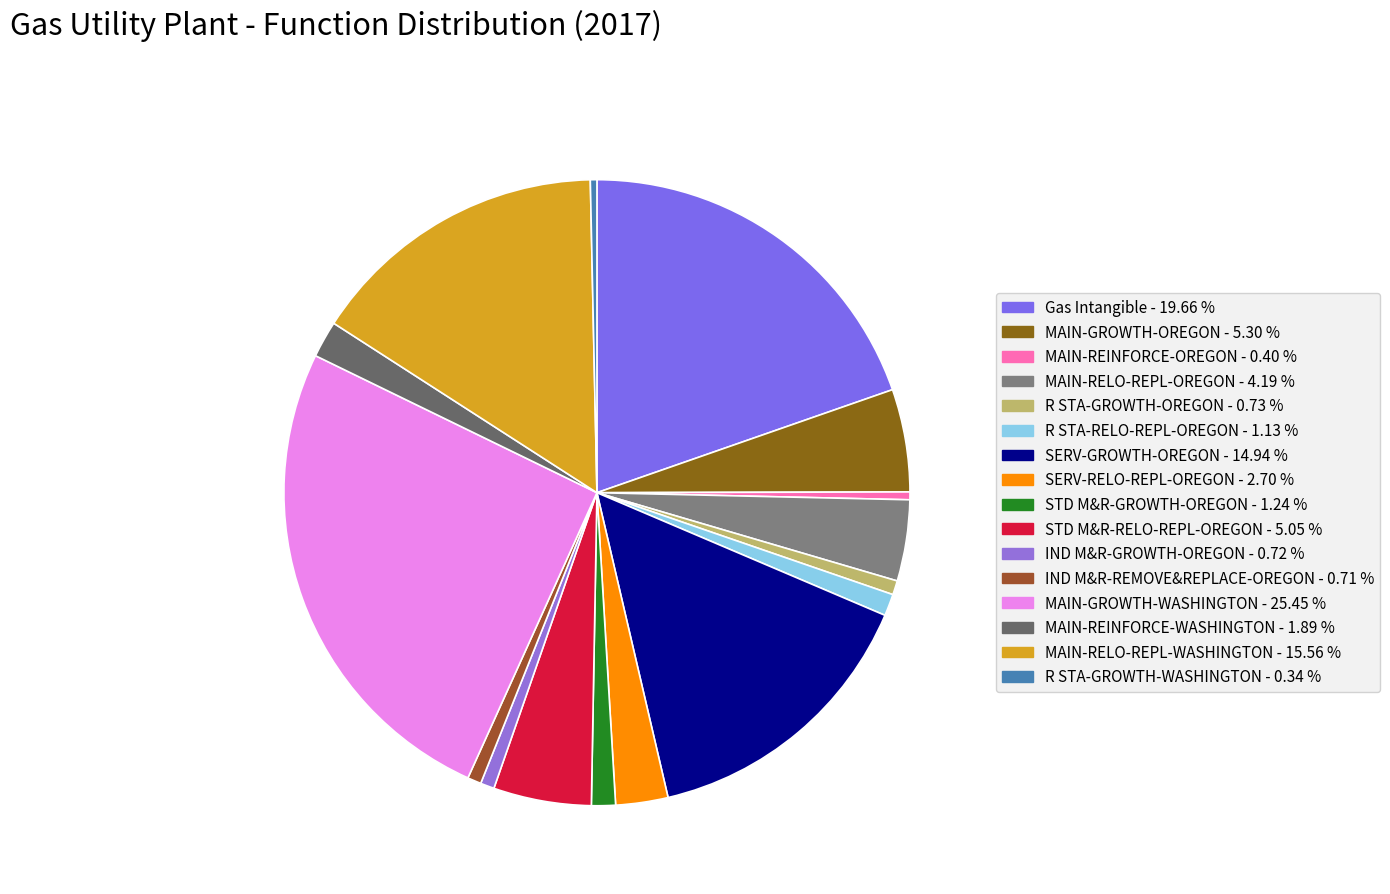

What is the total percentage of MAIN-REINFORCE-WASHINGTON and IND M&R-REMOVE&REPLACE-OREGON?

2.6%